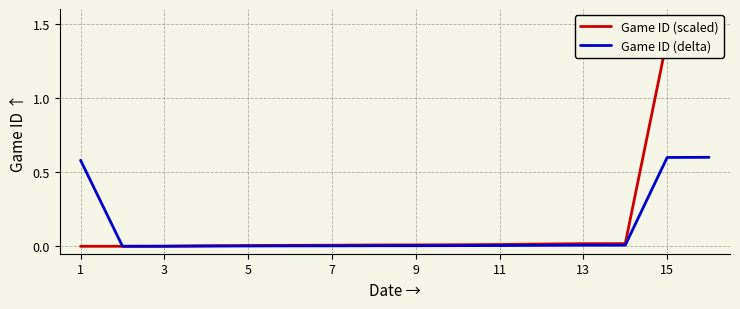

Rank the series by their average value, from lowest to highest.

Game ID (delta), Game ID (scaled)